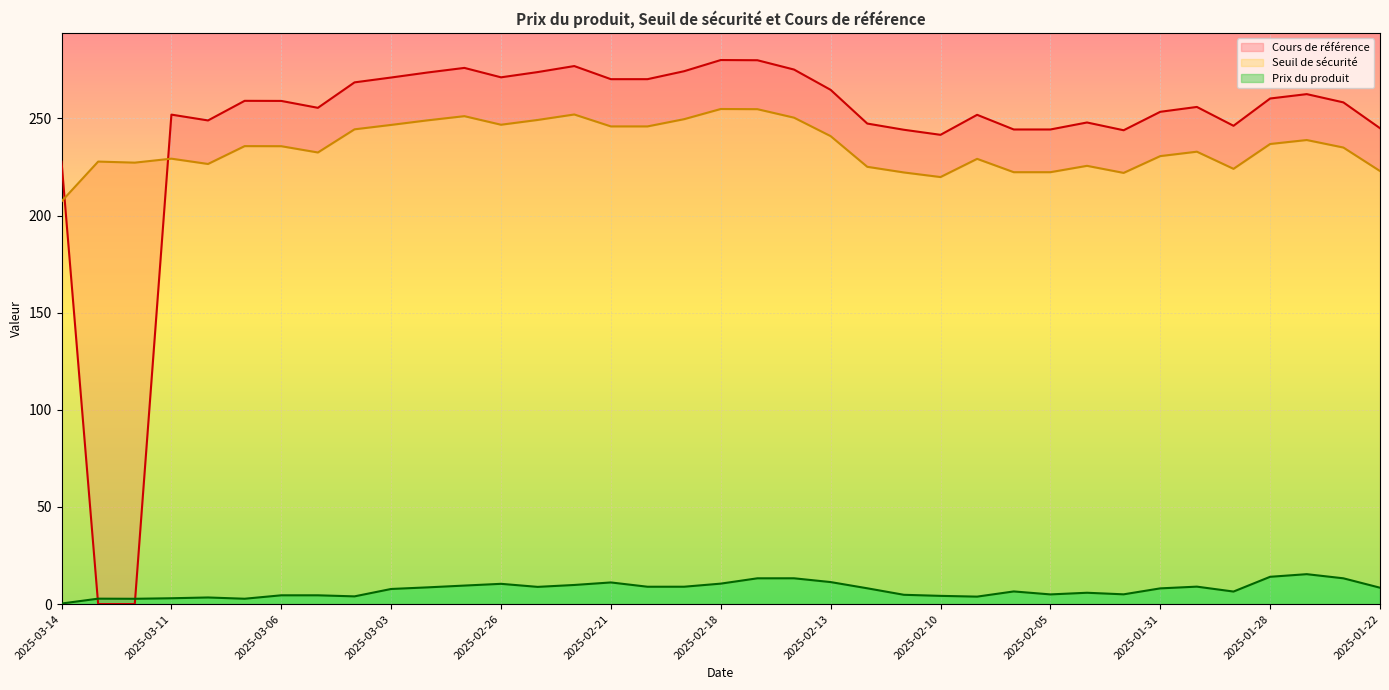

True or false: Cours de référence has a value of 127.7 at 2025-01-30.

False